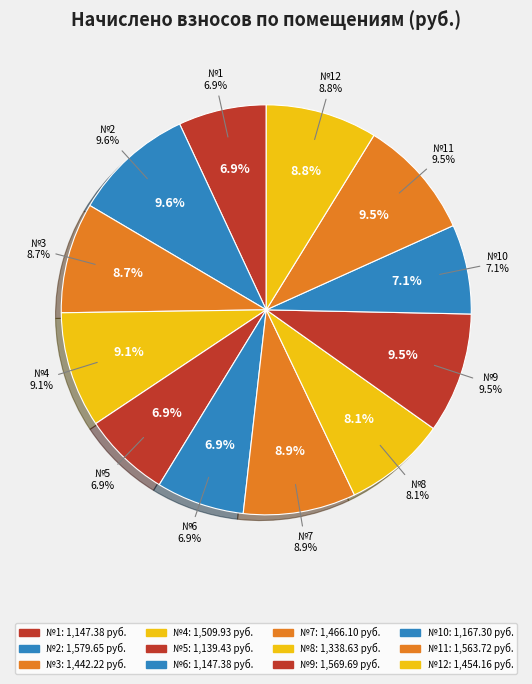

Is it true that 1 is 7% of the pie?

True